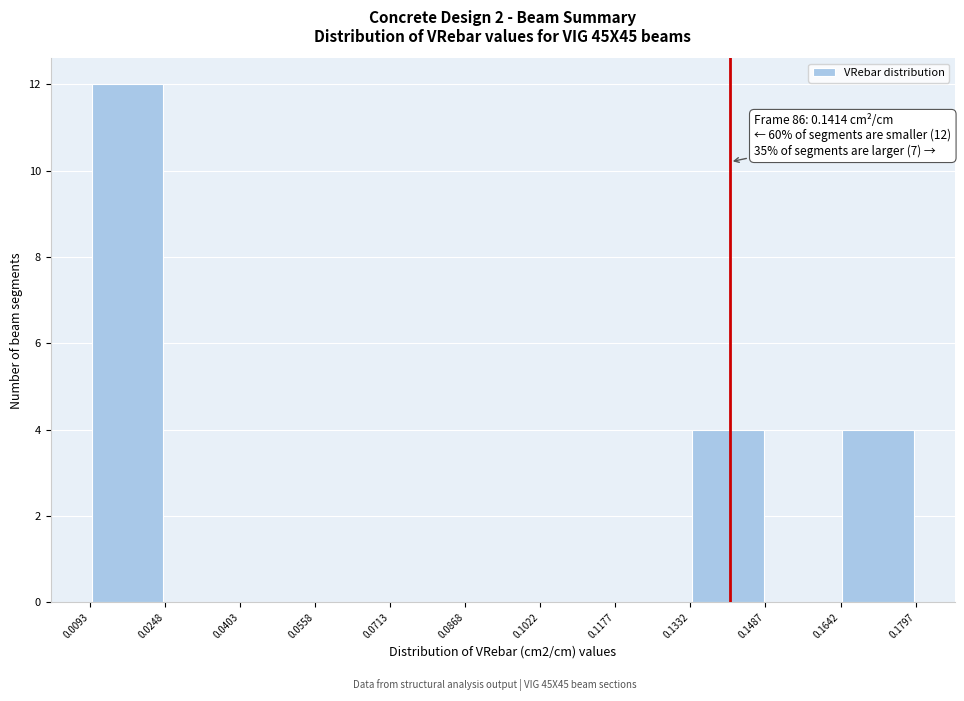

Which range on the x-axis has the tallest bar?

0.0093 to 0.0248